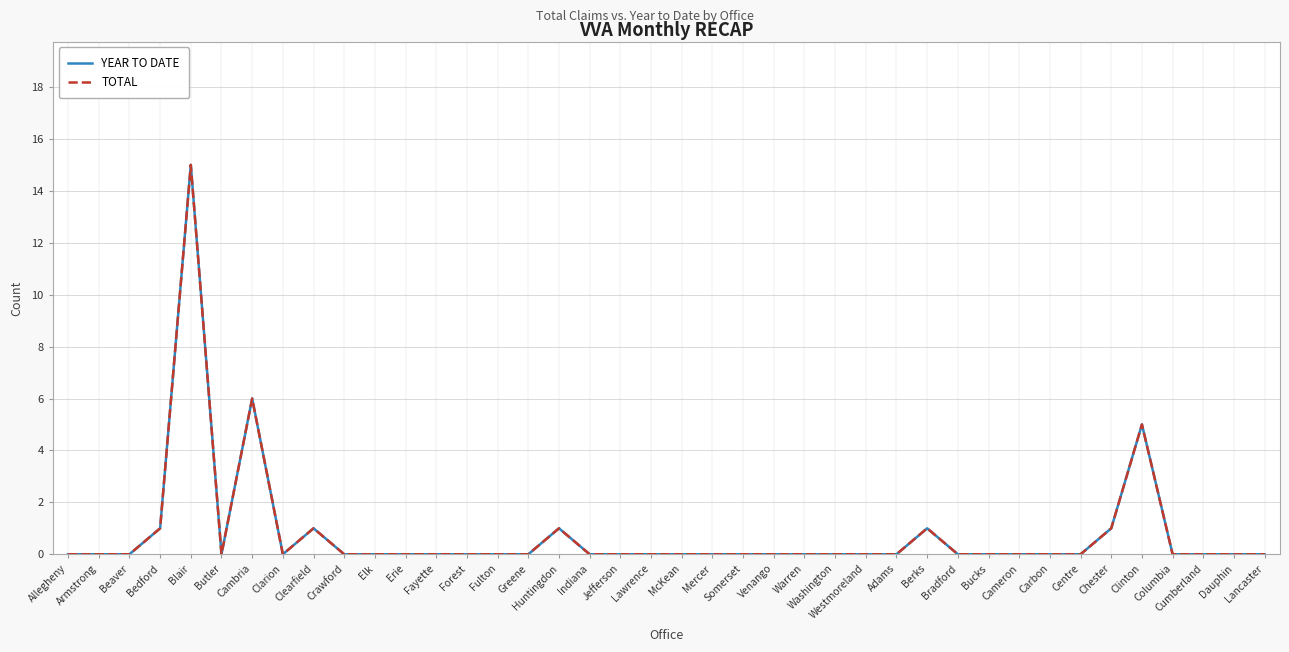

What is the label of the 39th point from the right?

Armstrong